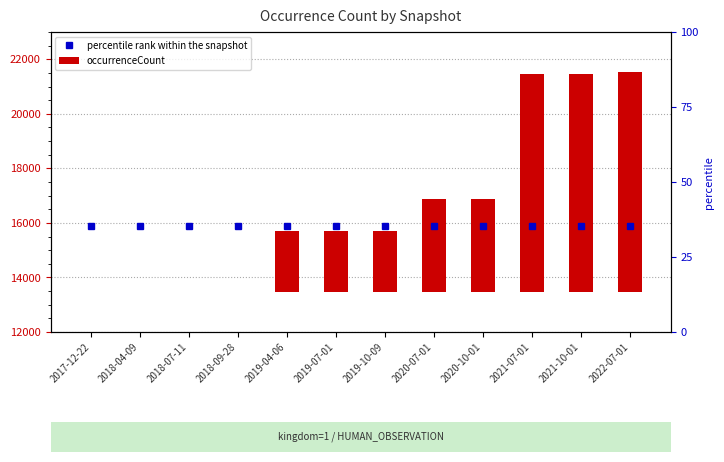

Reading left to right, transcribe all the data shown in this chart.

2017-12-22=0	2018-04-09=0	2018-07-11=0	2018-09-28=0	2019-04-06=2220	2019-07-01=2220	2019-10-09=2220	2020-07-01=3386	2020-10-01=3386	2021-07-01=7973	2021-10-01=7973	2022-07-01=8061